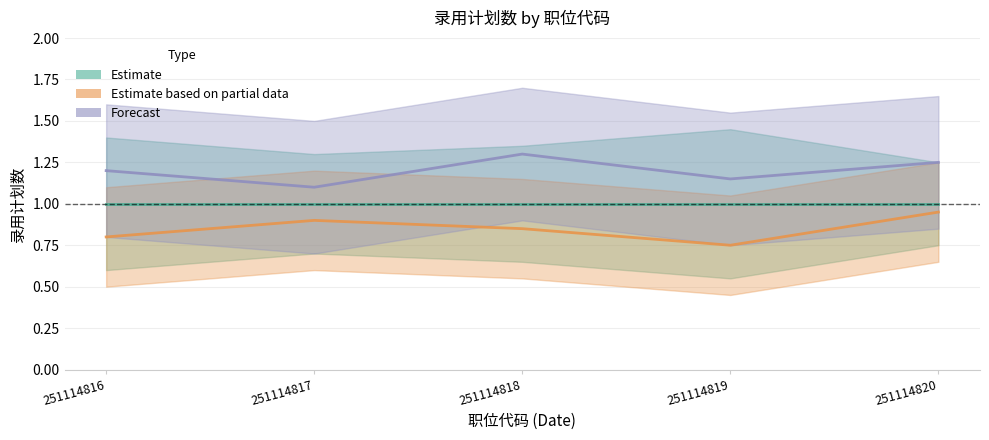

How many lines are shown in the chart?

2